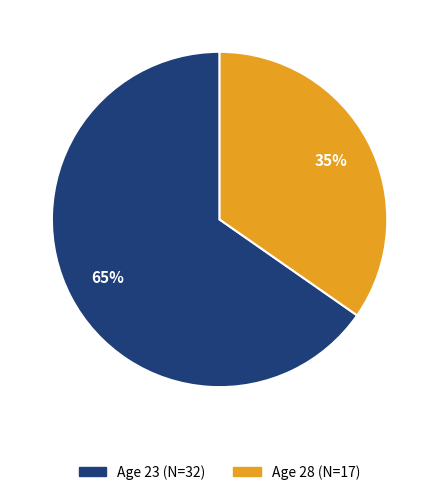

To the nearest percent, what is the average slice percentage?

50%